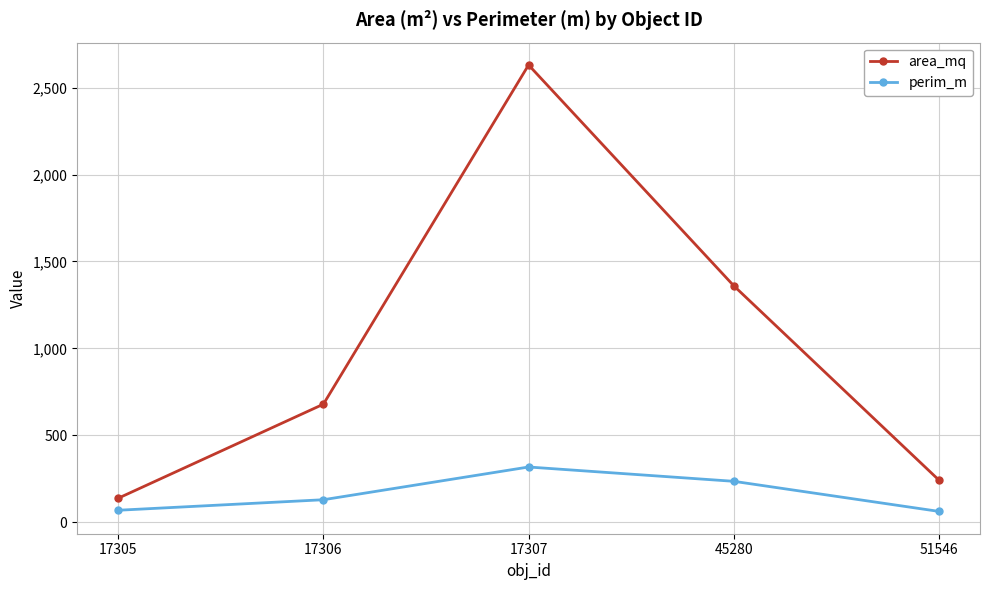

At which label does area_mq first exceed 678?

17306